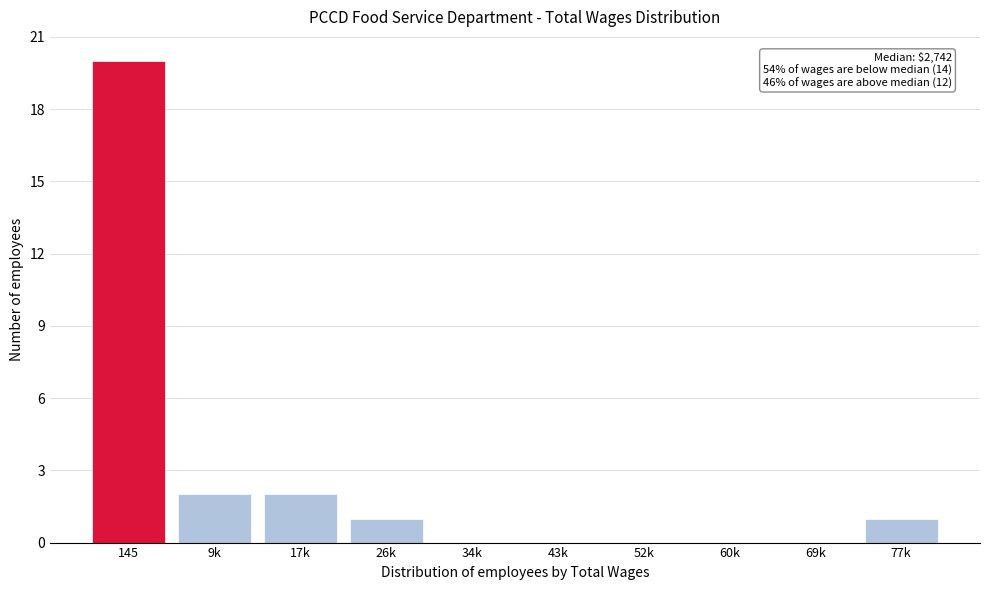

Reading left to right, list all the values displayed in this chart.

145=20	9k=2	17k=2	26k=1	34k=0	43k=0	52k=0	60k=0	69k=0	77k=1